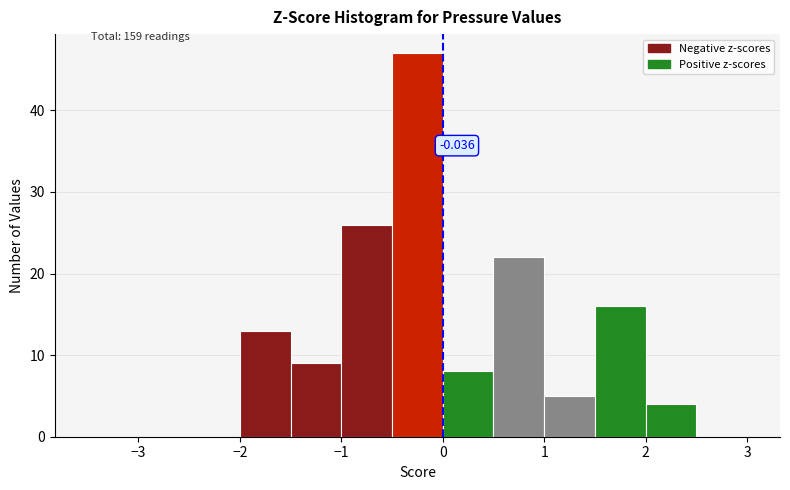

Which range on the x-axis has the tallest bar?

-0.5 to 0.0